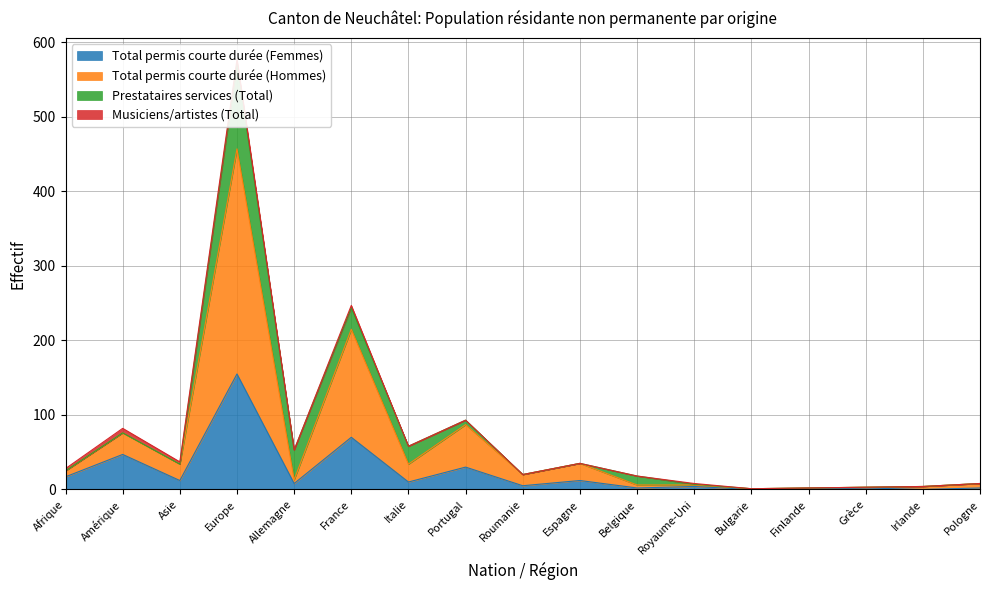

True or false: Total permis courte durée (Hommes) and Total permis courte durée (Femmes) intersect in this chart.

False